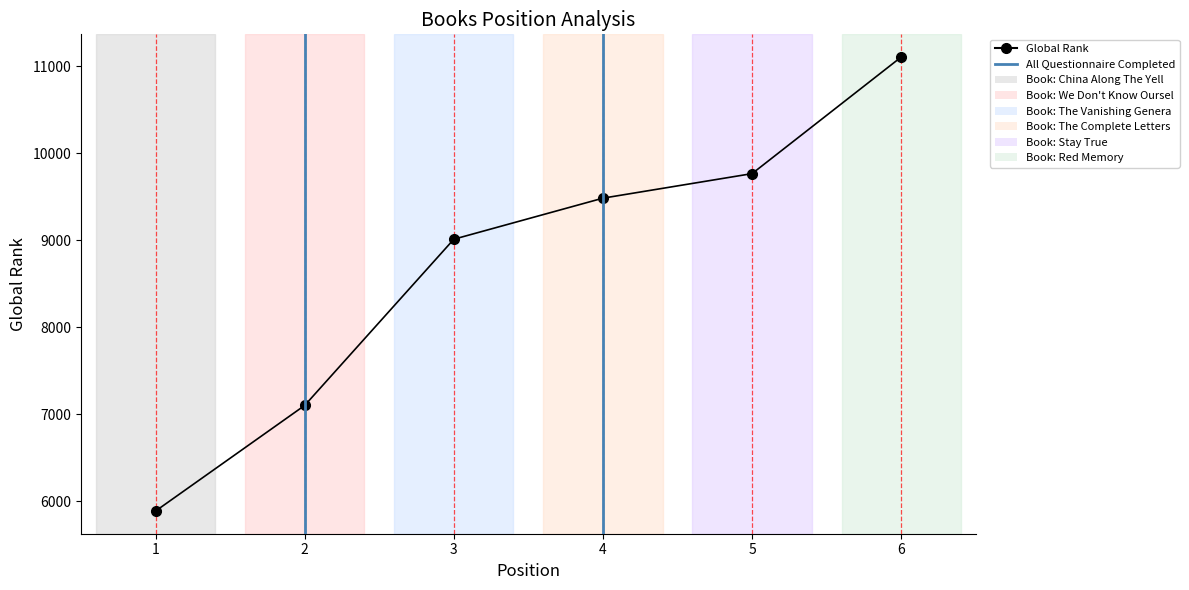

True or false: Global Rank and Global Score cross at least once.

False